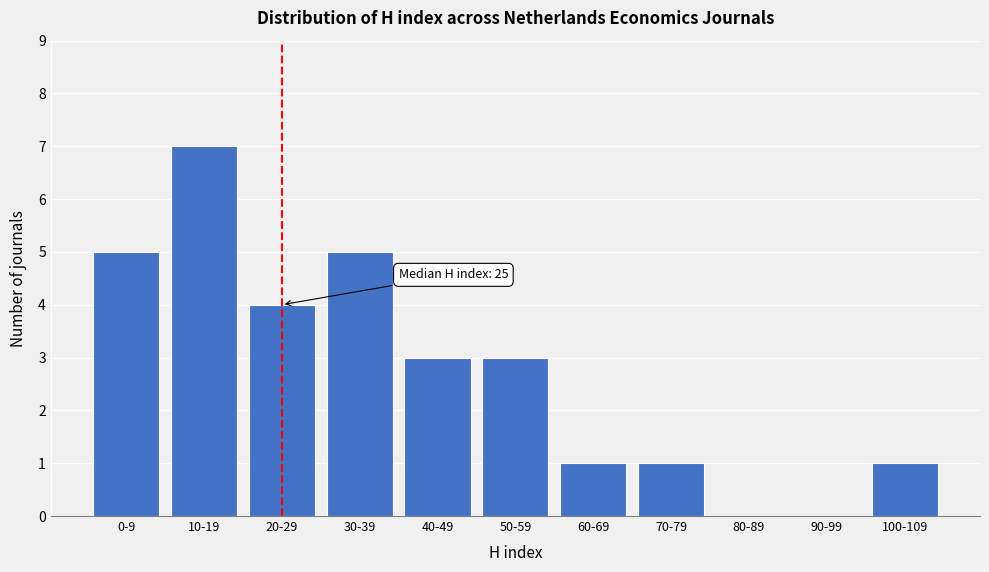

Reading right to left, list all the values displayed in this chart.

100-109=1	90-99=0	80-89=0	70-79=1	60-69=1	50-59=3	40-49=3	30-39=5	20-29=4	10-19=7	0-9=5